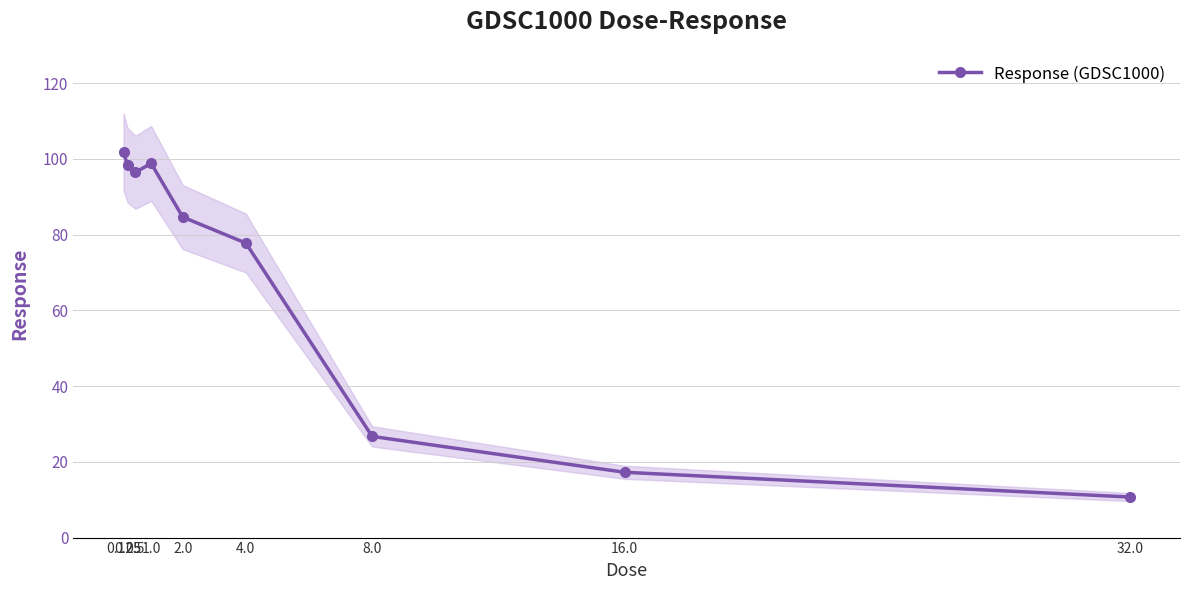

Approximately how many times larger is the value at 1.0 compared to 0.5?

1.0